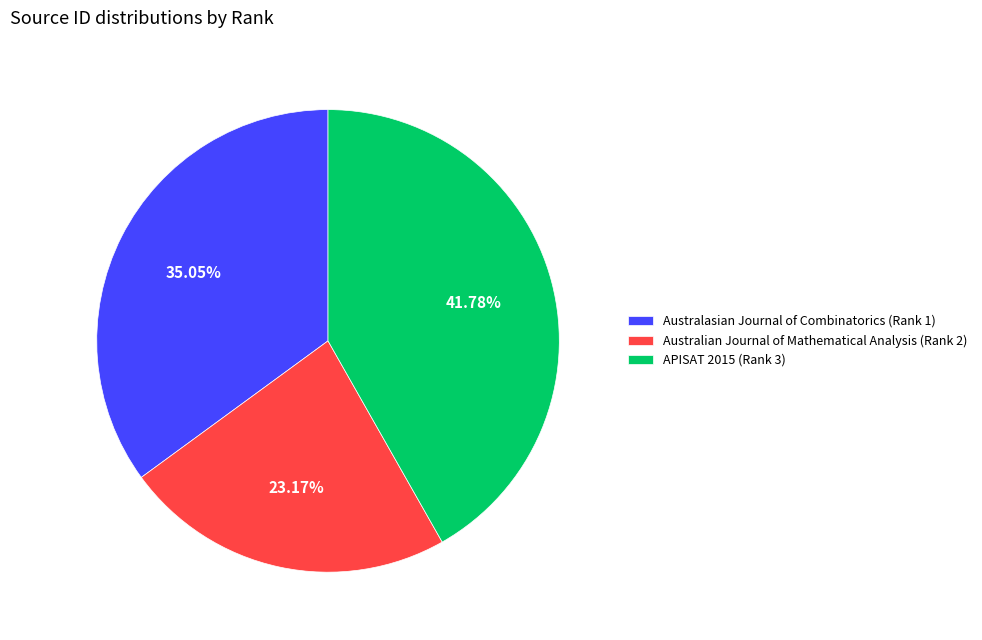

Which has a higher value, APISAT 2015 (Rank 3) or Australian Journal of Mathematical Analysis (Rank 2)?

APISAT 2015 (Rank 3)